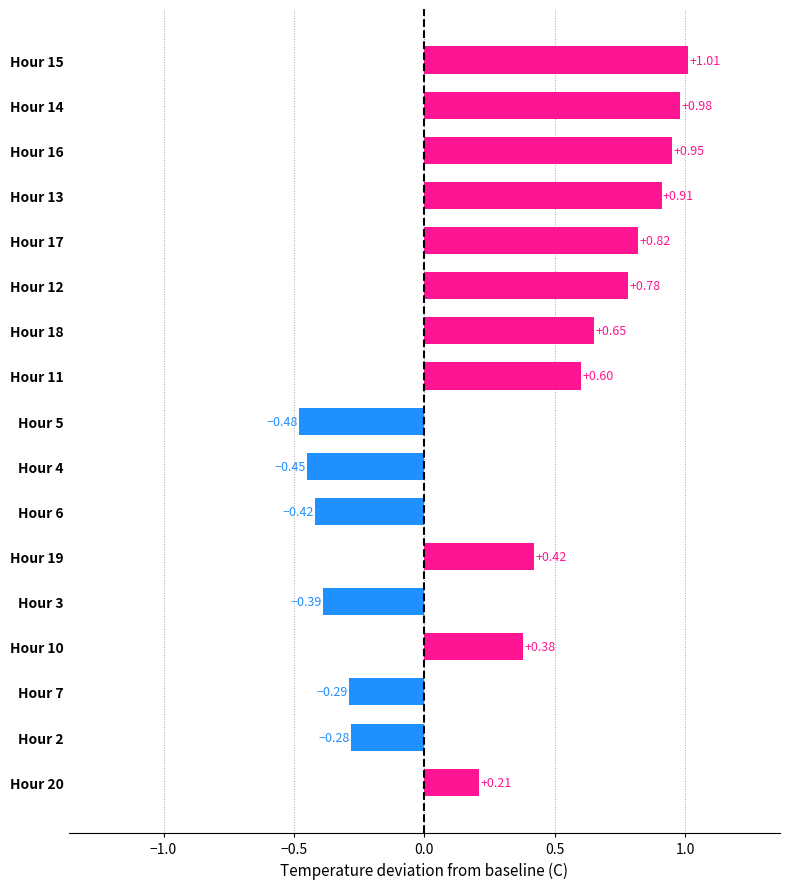

List the labels in order of value, largest first.

Hour 15, Hour 14, Hour 16, Hour 13, Hour 17, Hour 12, Hour 18, Hour 11, Hour 19, Hour 10, Hour 20, Hour 2, Hour 7, Hour 3, Hour 6, Hour 4, Hour 5